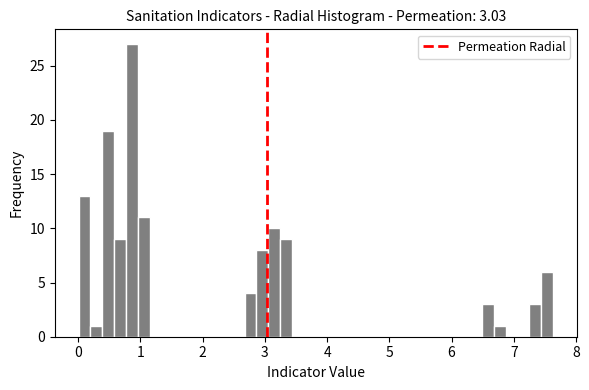

Around what value on the x-axis is the tallest bar? Give the approximate position of its centre, as read against the axis.

0.9